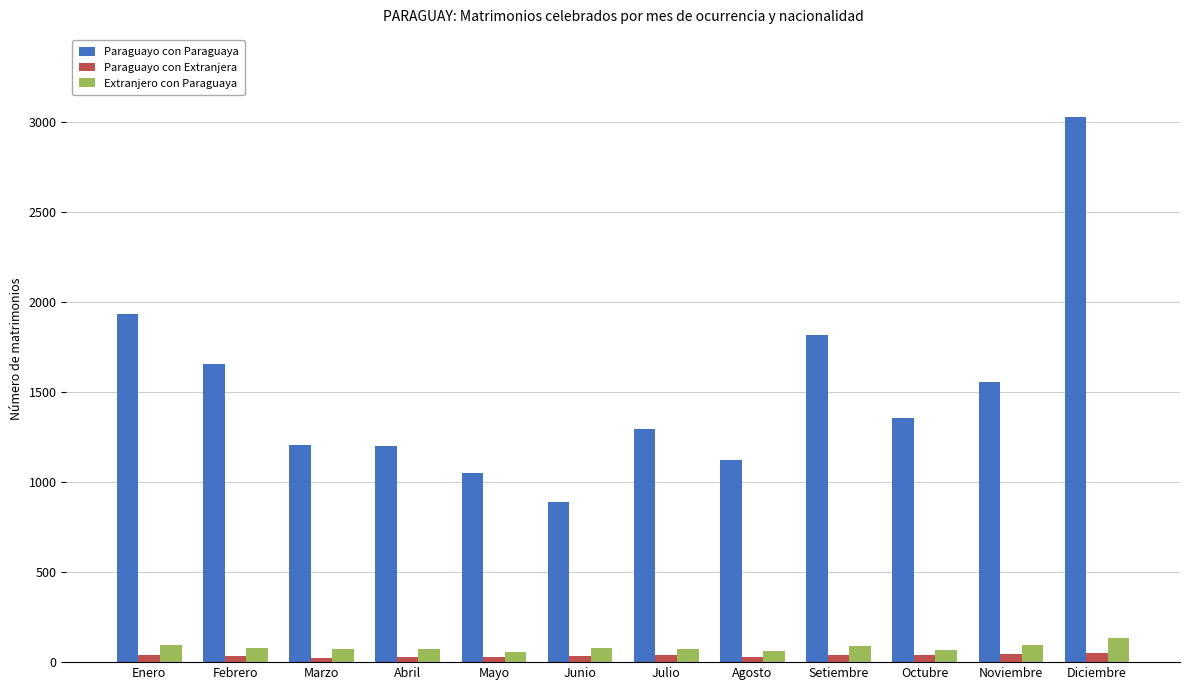

How many series are shown in this chart?

3